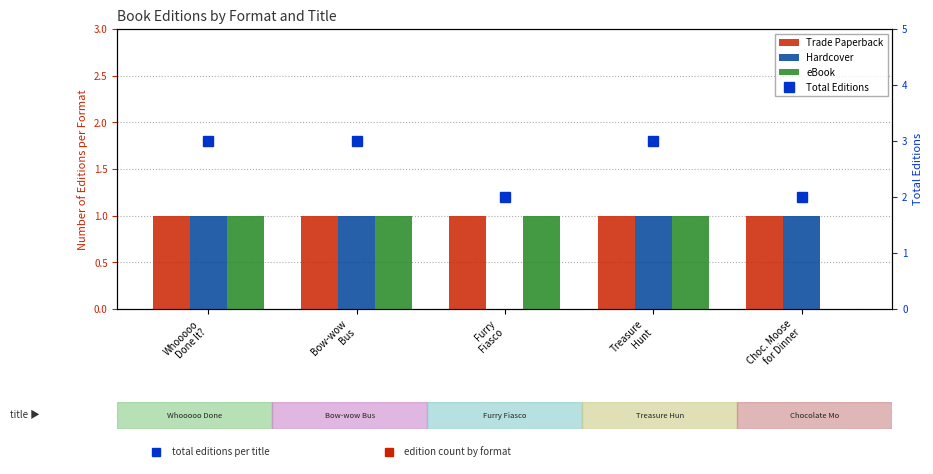

What are all the series names shown in the legend?

Trade Paperback, Hardcover, eBook, Total Editions